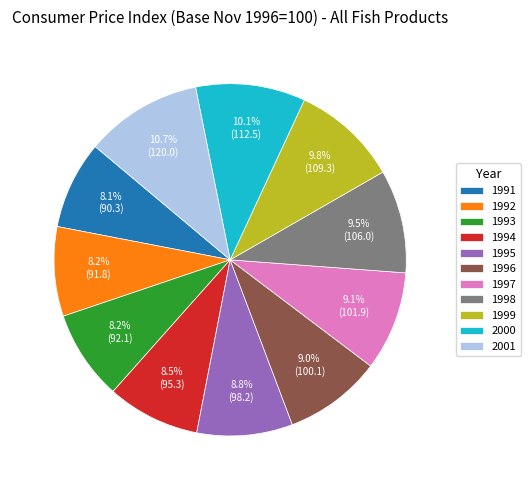

What percentage is the 2000 slice, to the nearest percent?

10%